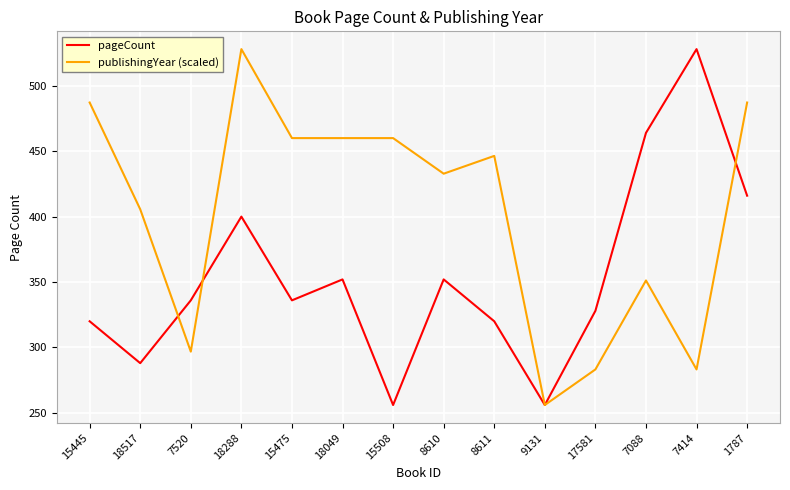

What position from the left is 1787?

14